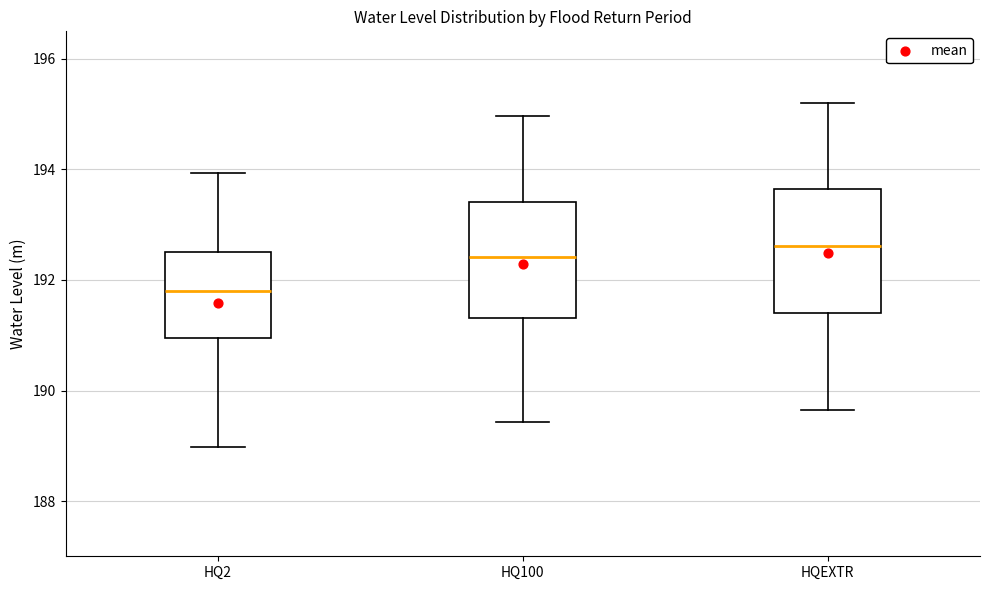

Reading left to right, transcribe this box plot: for each box, give where its median line is, the range the box spans, and where its two whiskers end, as read against the y-axis. The values are not printed on the chart, so give them approximately, as read against the axis.

HQ2: median 191.8, box 191.0 to 192.6, whiskers 189.0 to 194.0
HQ100: median 192.4, box 191.4 to 193.4, whiskers 189.4 to 195.0
HQEXTR: median 192.6, box 191.4 to 193.6, whiskers 189.6 to 195.2